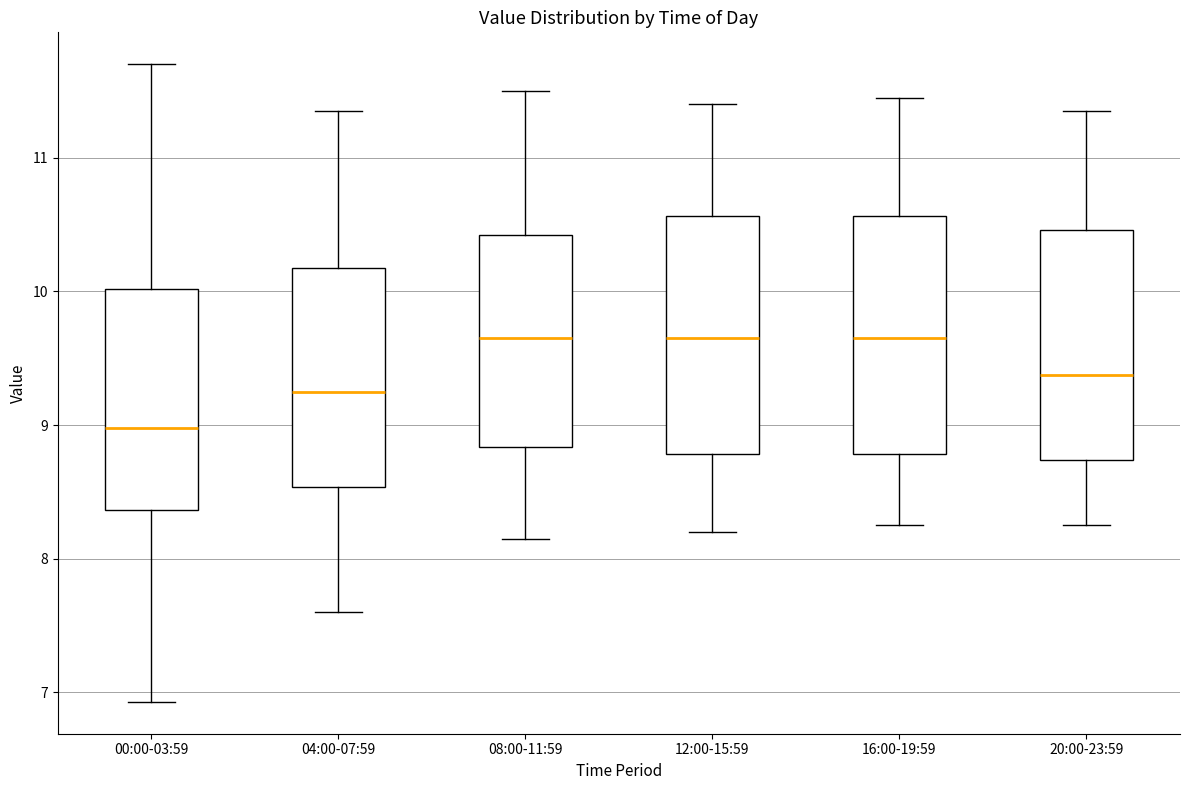

Where is the upper edge of the box for 00:00-03:59 on the y-axis? The values are not printed on the chart, so give them approximately, as read against the axis.

10.0